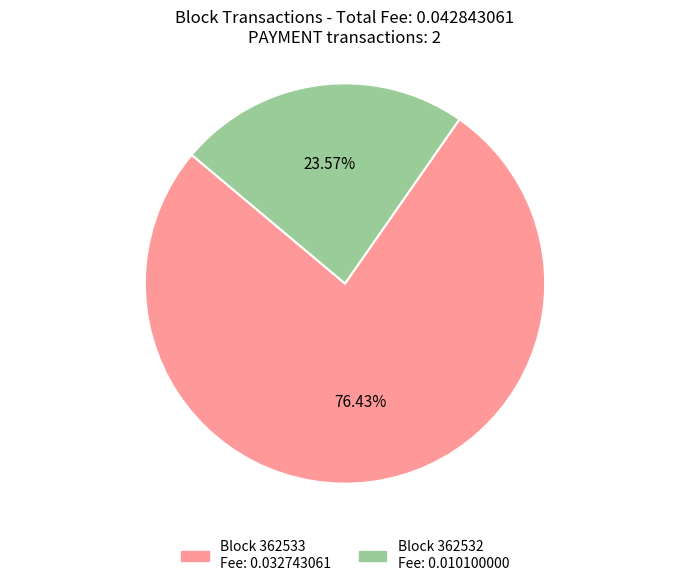

Is there a majority slice in this chart?

Yes